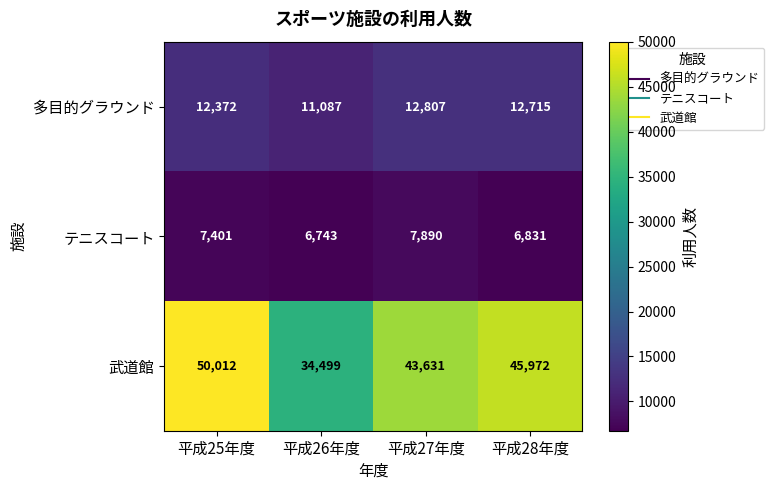

At which label is 武道館 closest to 42255?

平成27年度